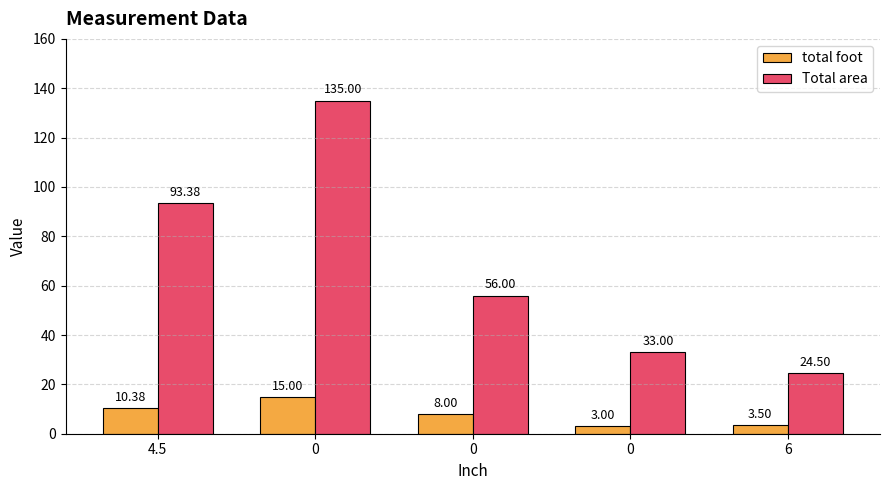

What is the sum of the total foot values at 0 and 4.5?

13.4